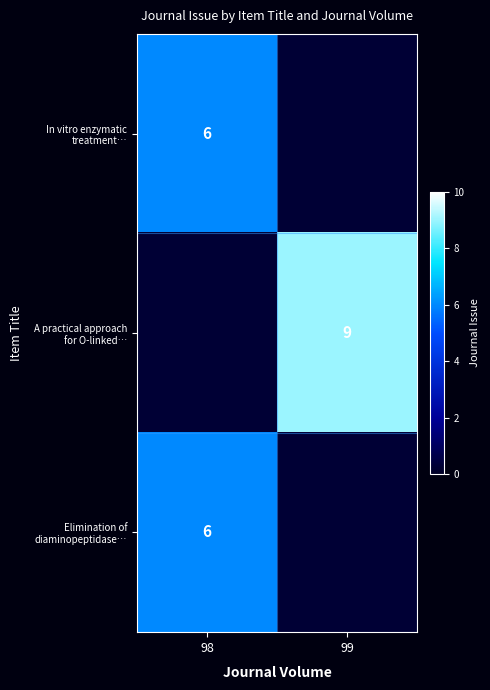

True or false: A practical approach for O-linked… has a value of 4.7 at 99.

False